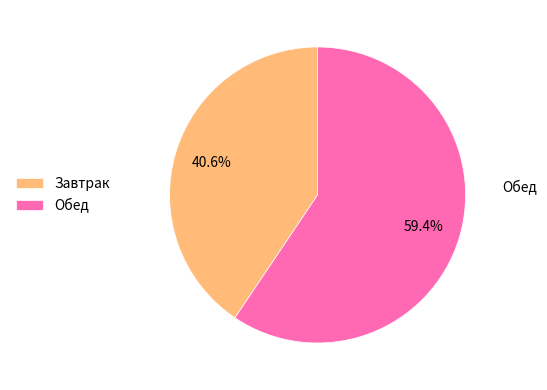

What percentage is the Обед slice, to the nearest percent?

59%